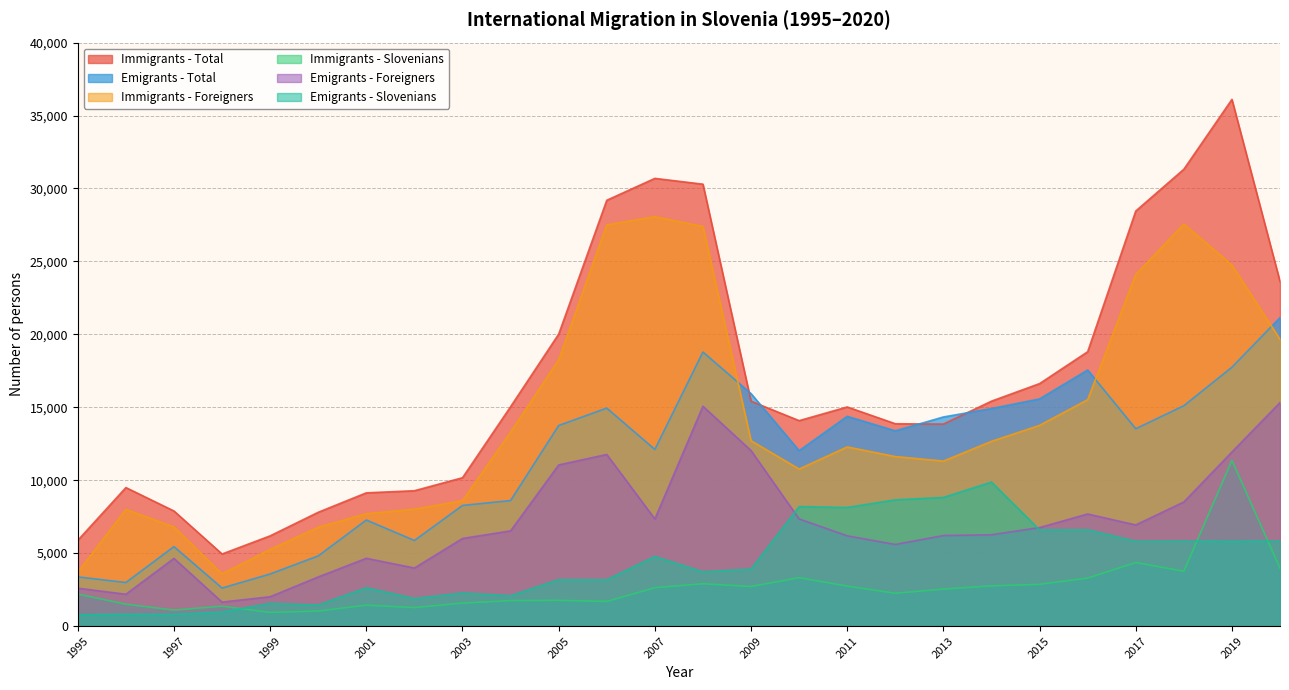

What is the difference between the Emigrants - Foreigners values at 2000 and 1995?

773